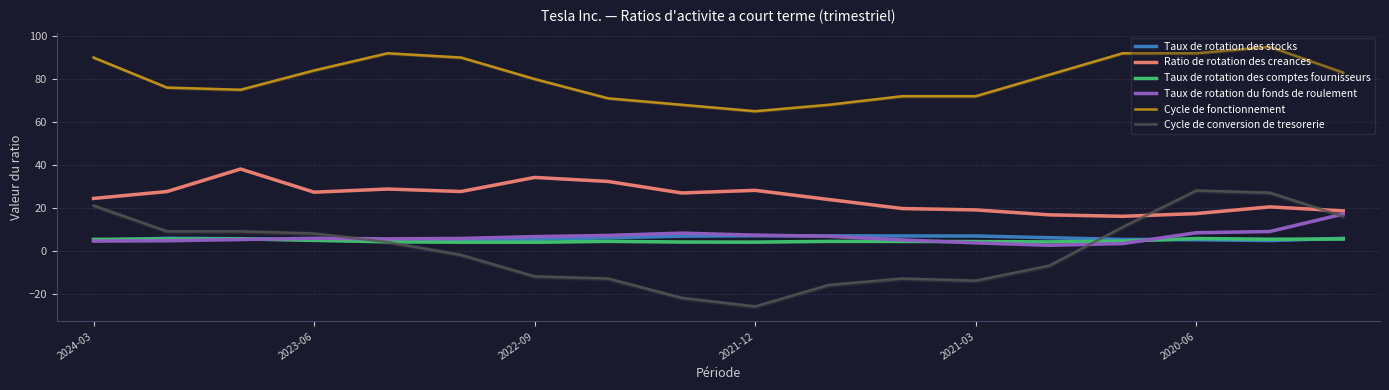

True or false: Taux de rotation des comptes fournisseurs has a value of 4.8 at 2023-06.

True